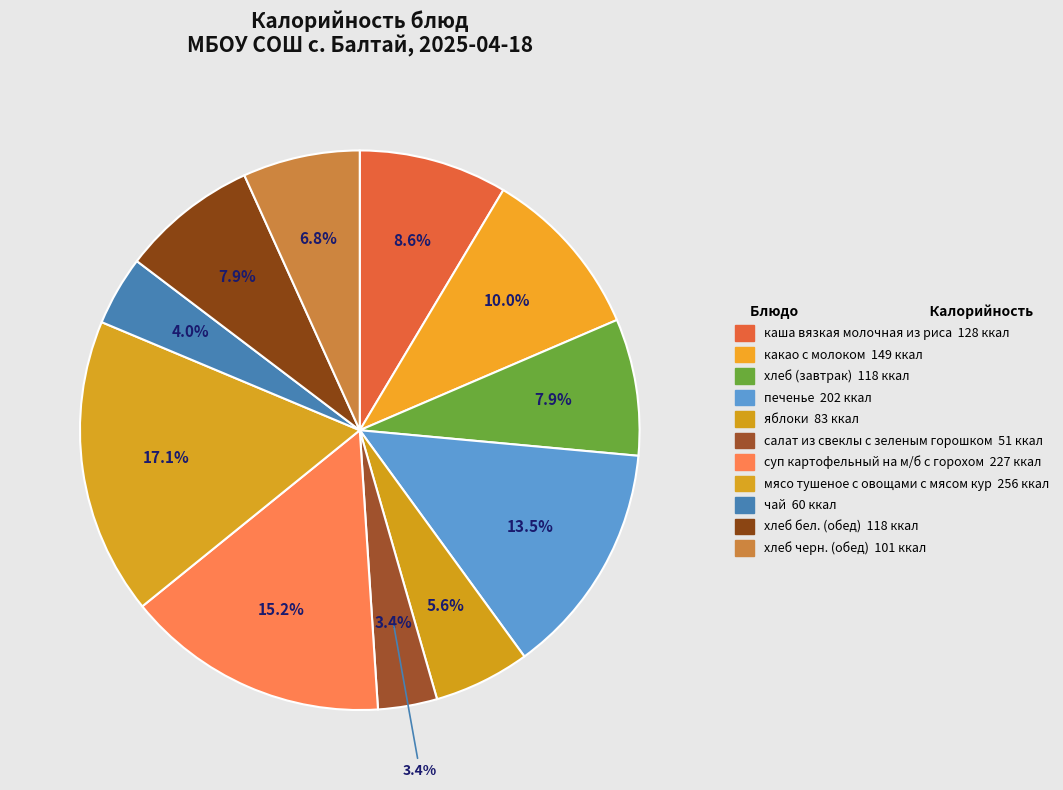

What is the change in value from какао с молоком to салат из свеклы с зеленым горошком?

-98